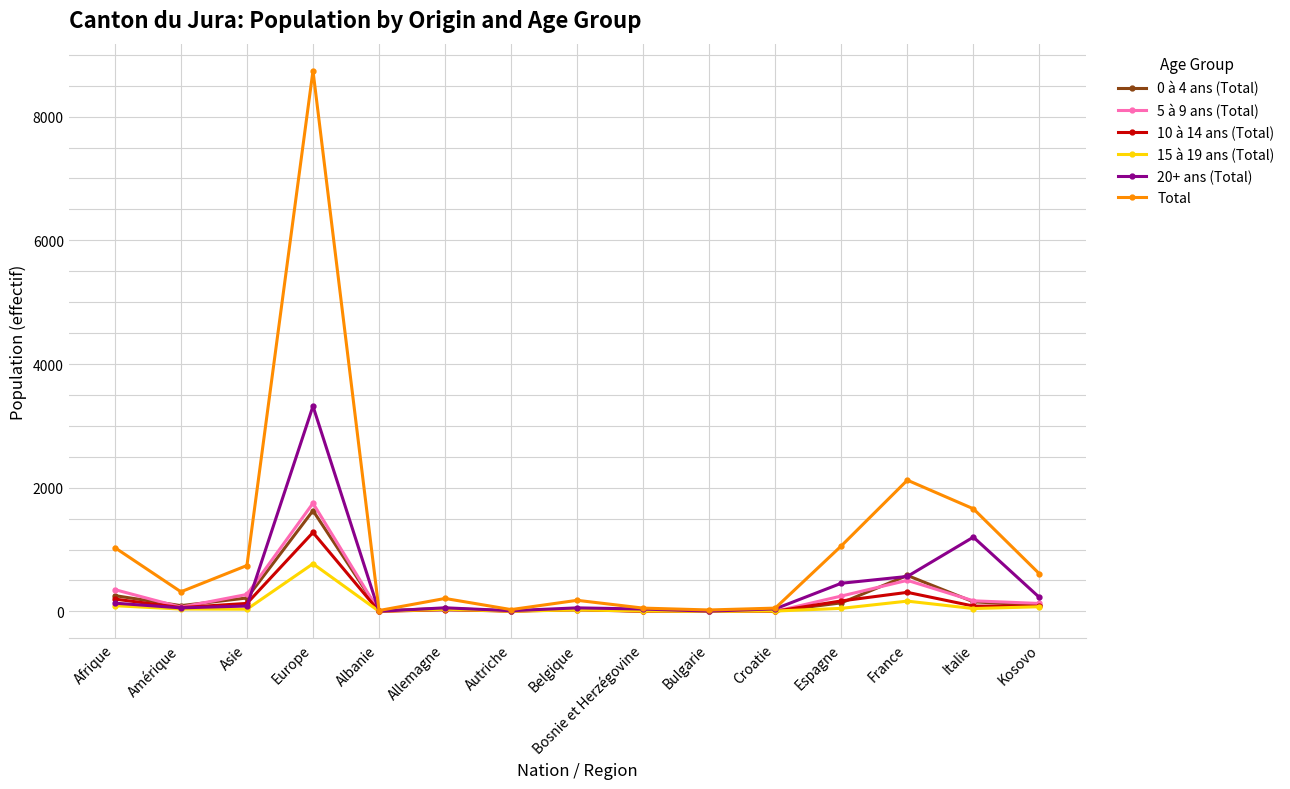

What is the difference between the maximum and second lowest values in the 15 à 19 ans (Total) series?

769